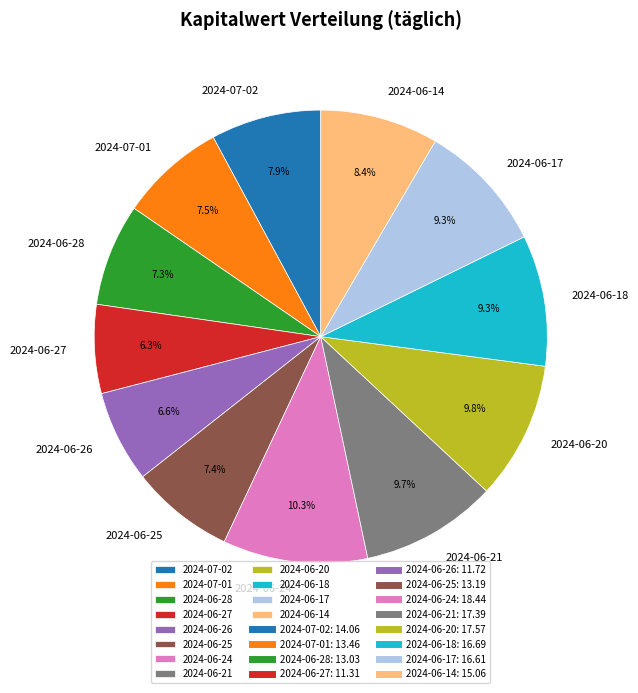

Is the sum of 2024-06-28 and 2024-07-02 greater than half?

No